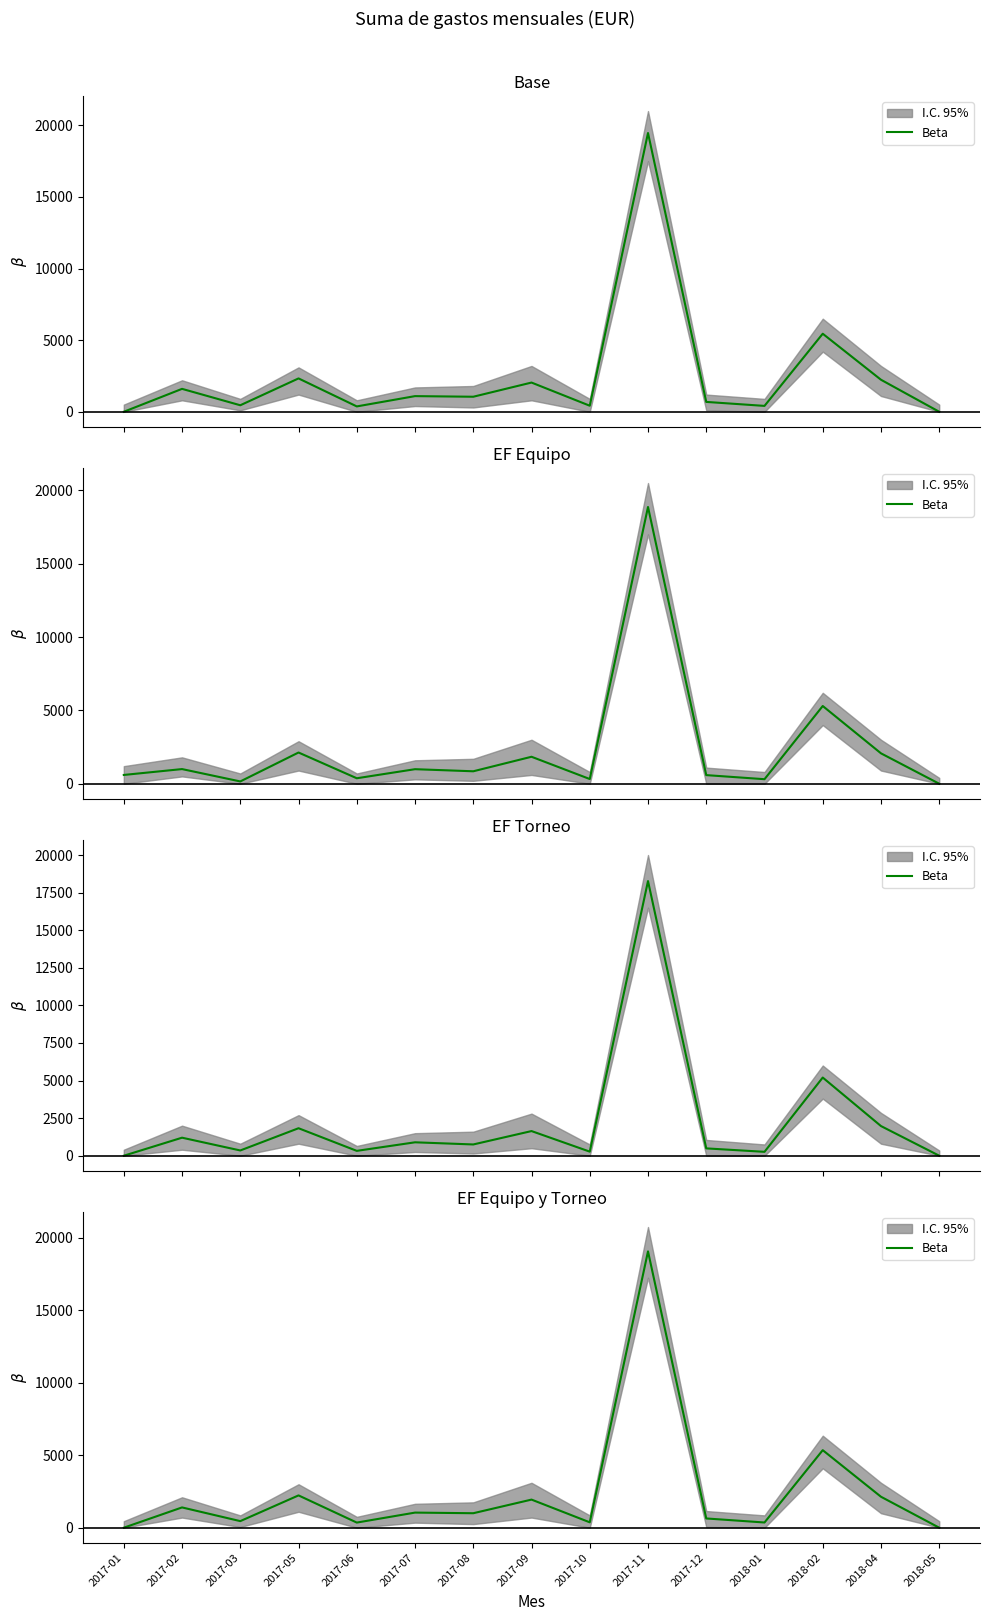

Reading right to left, extract all data points from this chart.

2018-05=0.0	2018-04=2136.3	2018-02=5350.0	2018-01=360.0	2017-12=638.6	2017-11=19067.7	2017-10=372.3	2017-09=1939.9	2017-08=999.6	2017-07=1042.8	2017-06=354.0	2017-05=2229.3	2017-03=454.4	2017-02=1400.0	2017-01=0.0